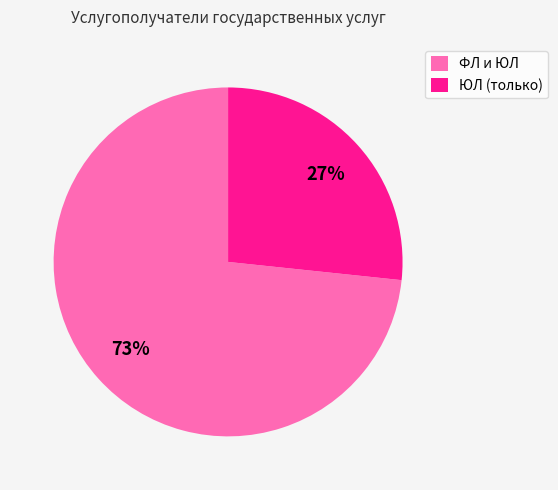

Which has a higher value, ЮЛ (только) or ФЛ и ЮЛ?

ФЛ и ЮЛ